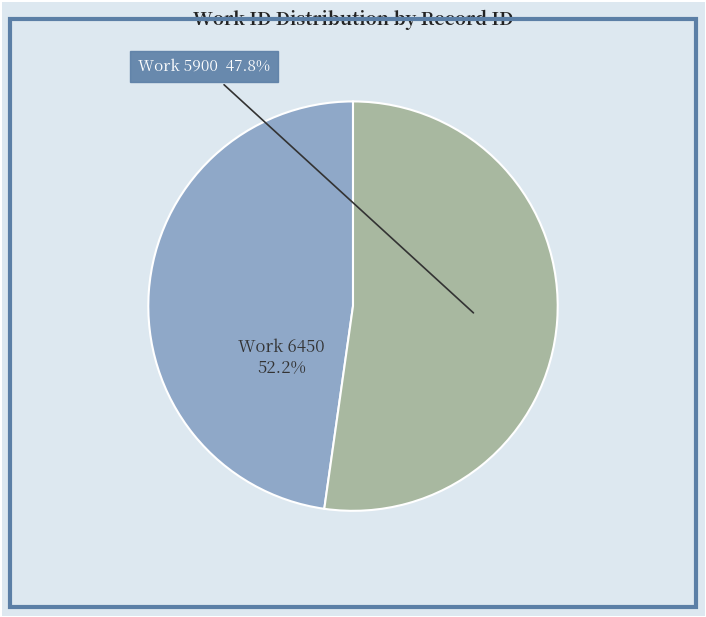

To the nearest percent, what is the combined percentage of 6450 and 5900?

100%